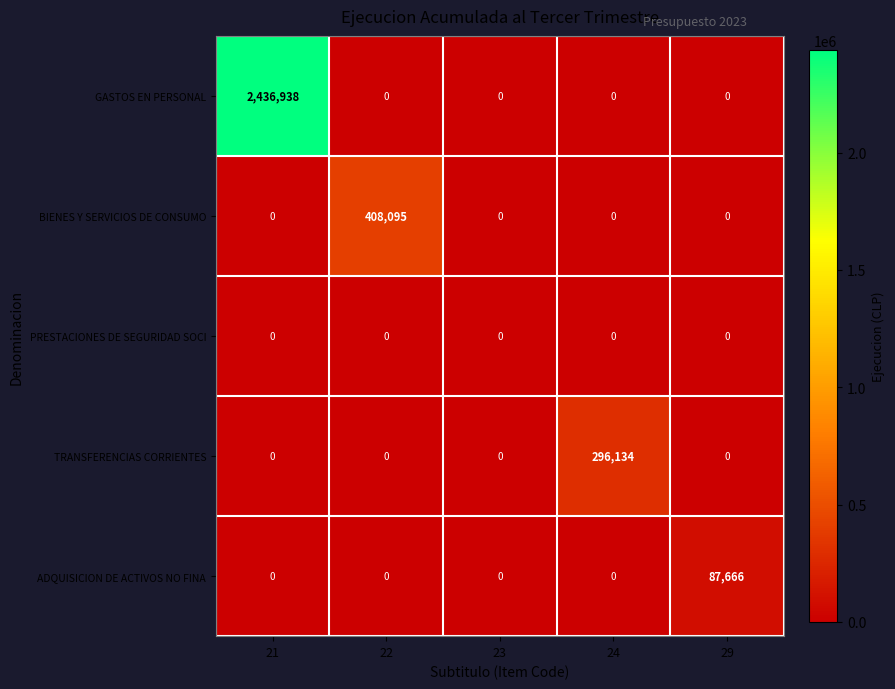

At which category does the chart reach its peak across all series?

21